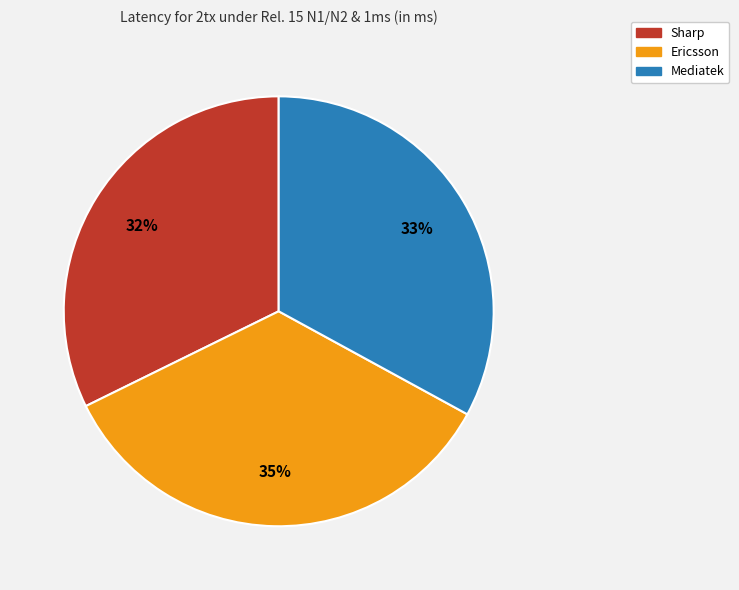

Combined, do Ericsson and Sharp account for over 50%?

Yes